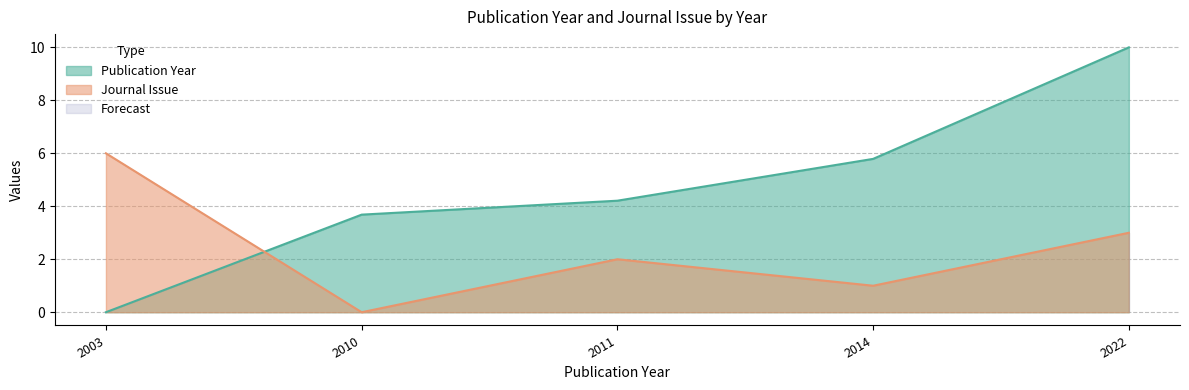

Reading left to right, list all the values displayed in this chart.

Publication Year: 0.0	3.7	4.2	5.8	10.0
Journal Issue: 6.0	0.0	2.0	1.0	3.0